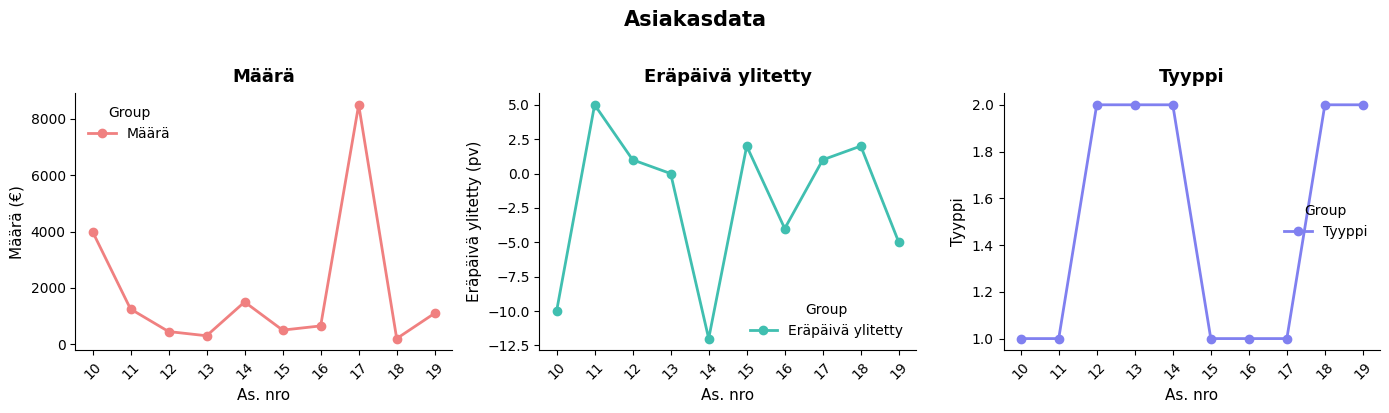

Reading left to right, list all the values displayed in this chart.

Määrä: 10=4000	11=1250	12=450	13=300	14=1500	15=500	16=650	17=8500	18=200	19=1100
Eräpäivä ylitetty: 10=-10	11=5	12=1	13=0	14=-12	15=2	16=-4	17=1	18=2	19=-5
Tyyppi: 10=1	11=1	12=2	13=2	14=2	15=1	16=1	17=1	18=2	19=2